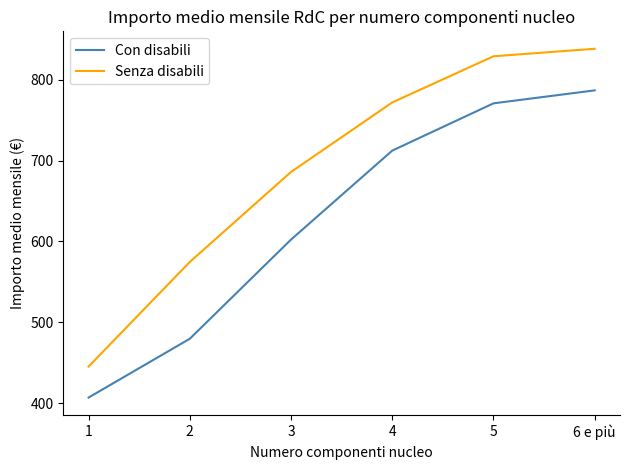

Which series has the largest total across all categories?

Senza disabili